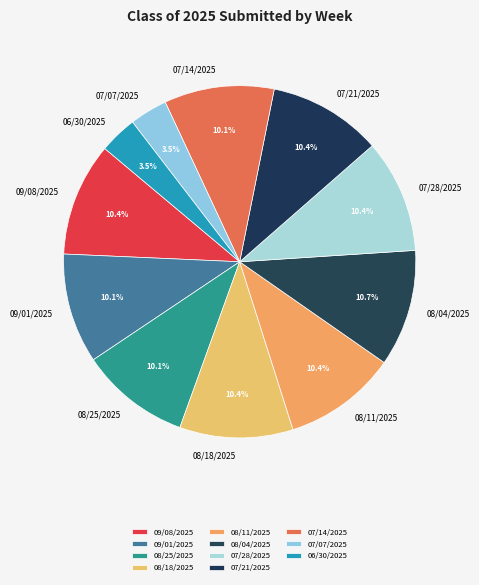

What percentage is NOT represented by 07/28/2025?

89.6%